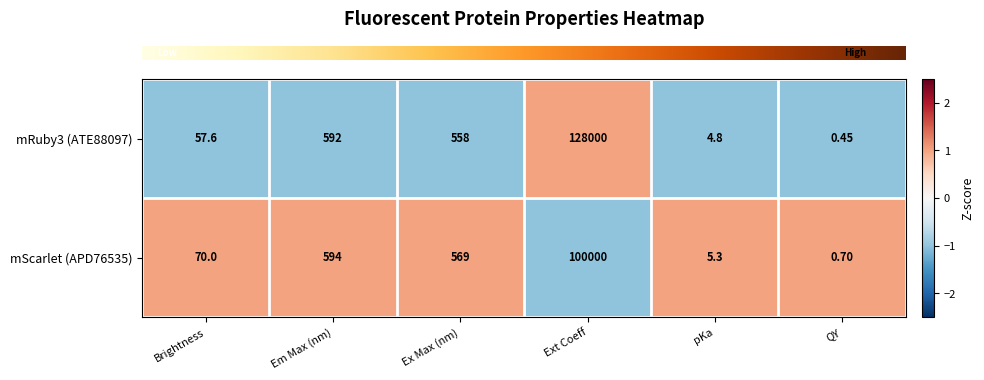

At which label does mRuby3 (ATE88097) reach its peak?

Ext Coeff